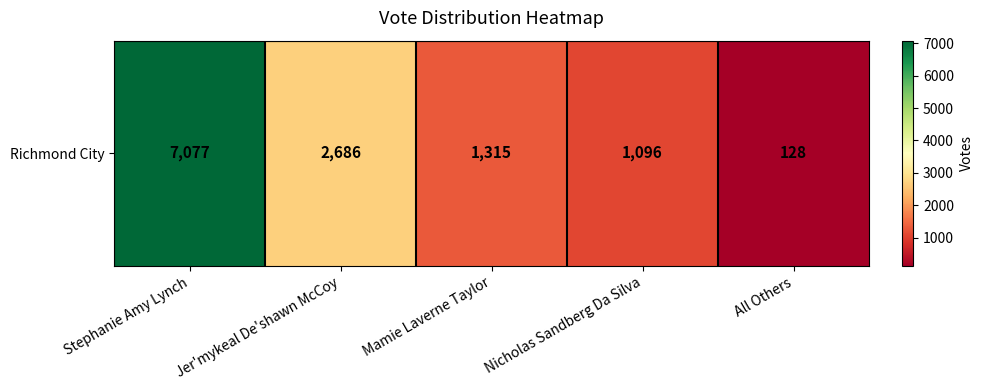

What is the difference between the second highest and second lowest values?

1590